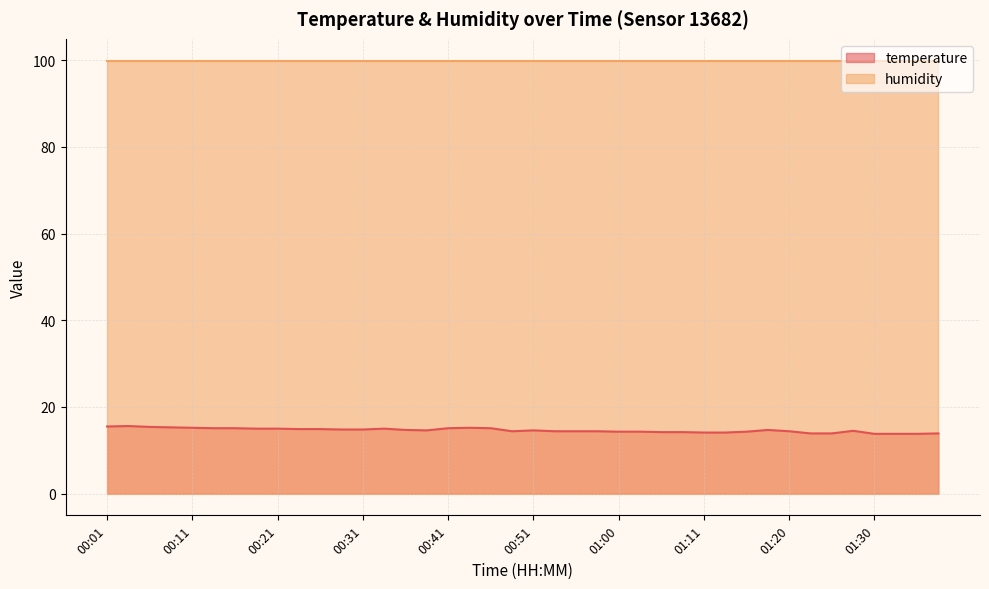

At which category does the data reach its first local peak?

00:04